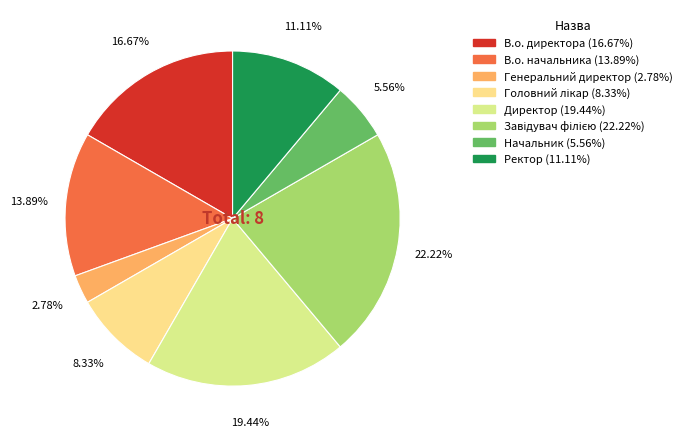

Does Головний лікар account for over 50% of the chart?

No